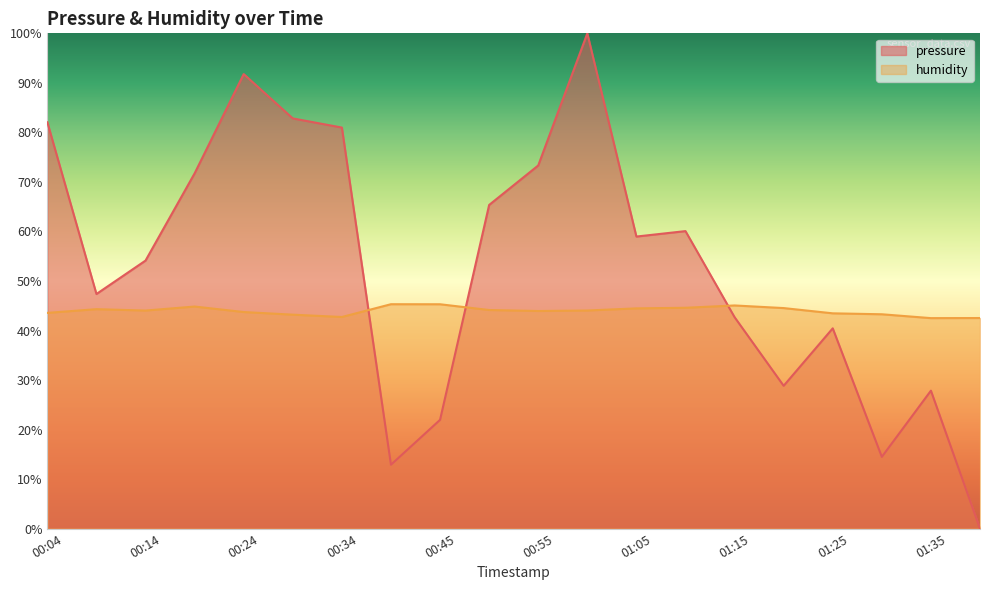

Count the number of categories in the chart.

20